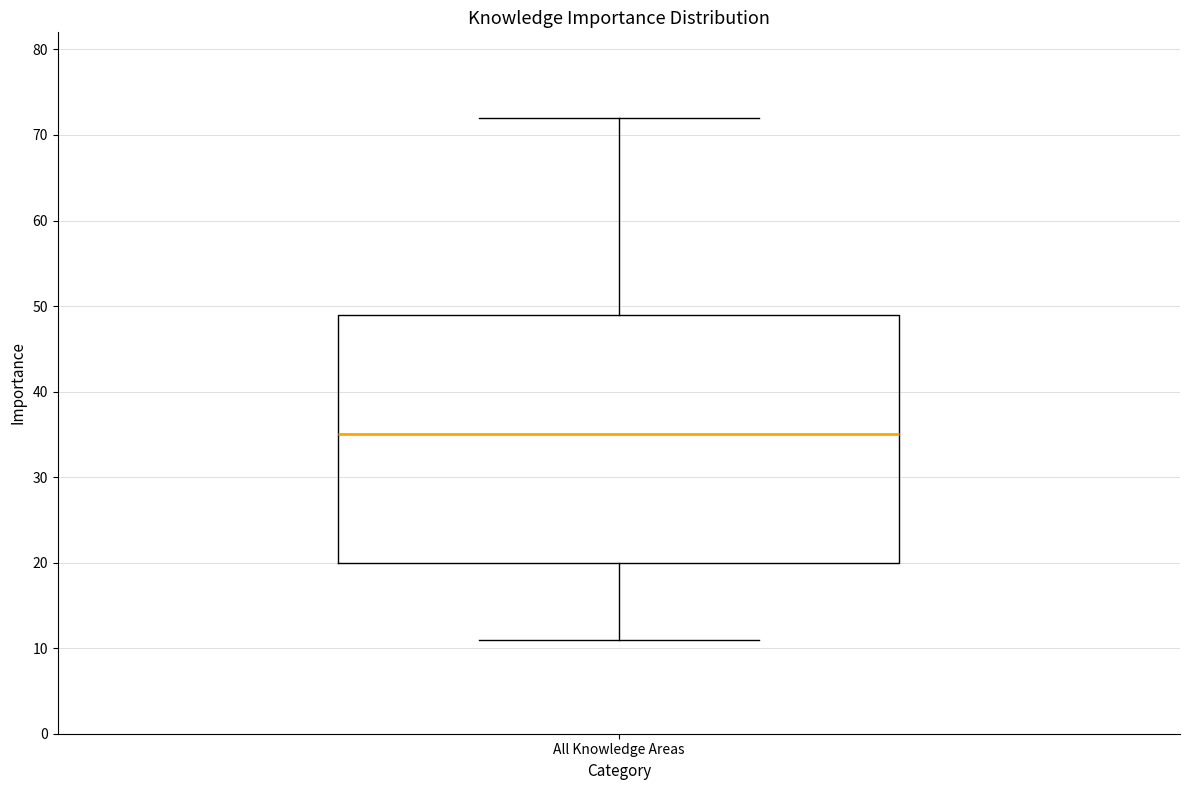

Where does the median line of the box for All Knowledge Areas sit on the y-axis? The values are not printed on the chart, so give them approximately, as read against the axis.

35